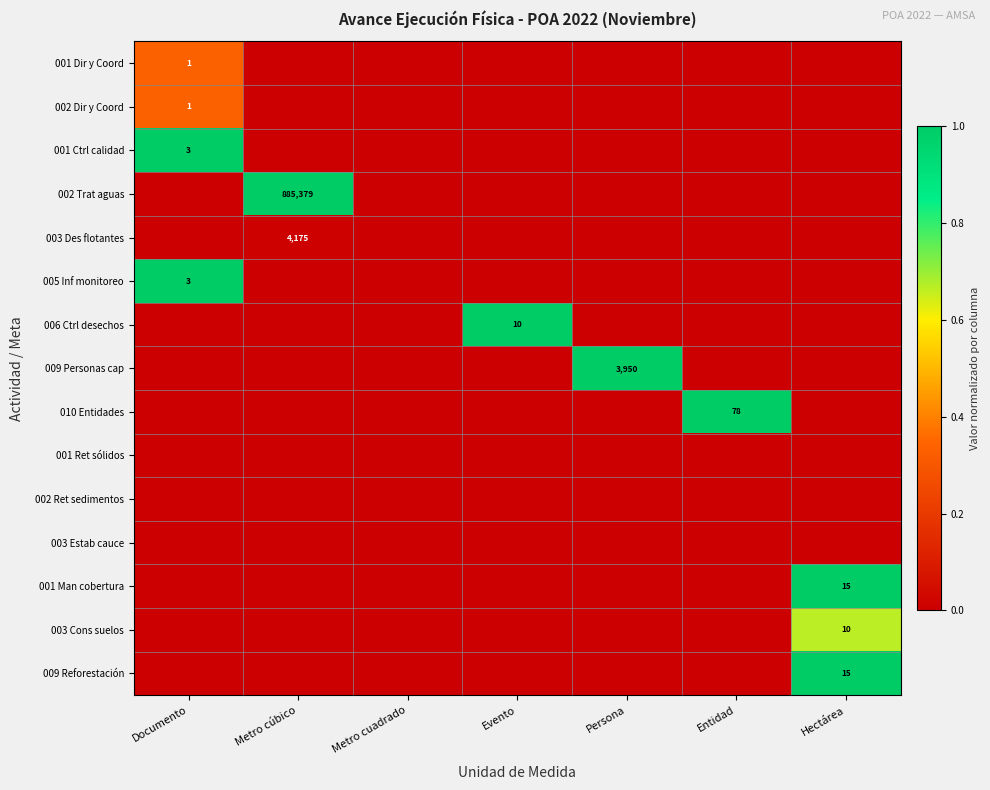

Count the 003 Cons suelos values in the range 0 to 1.

7